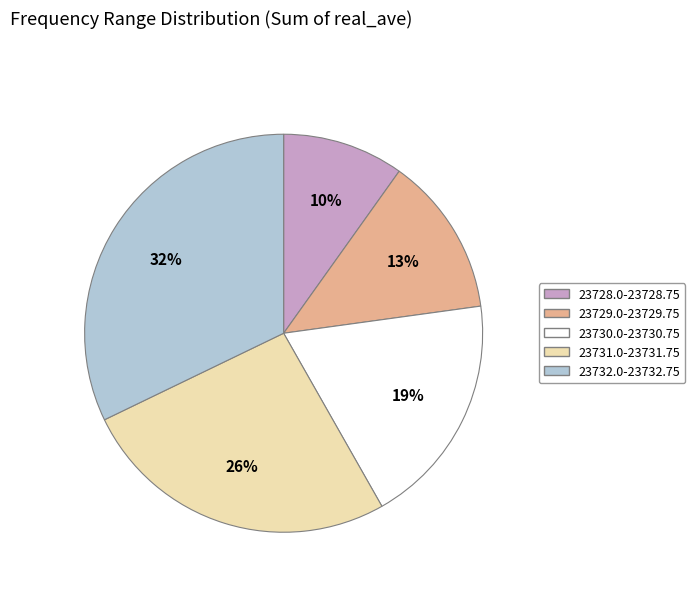

Which has a higher value, 23729.0-23729.75 or 23731.0-23731.75?

23731.0-23731.75